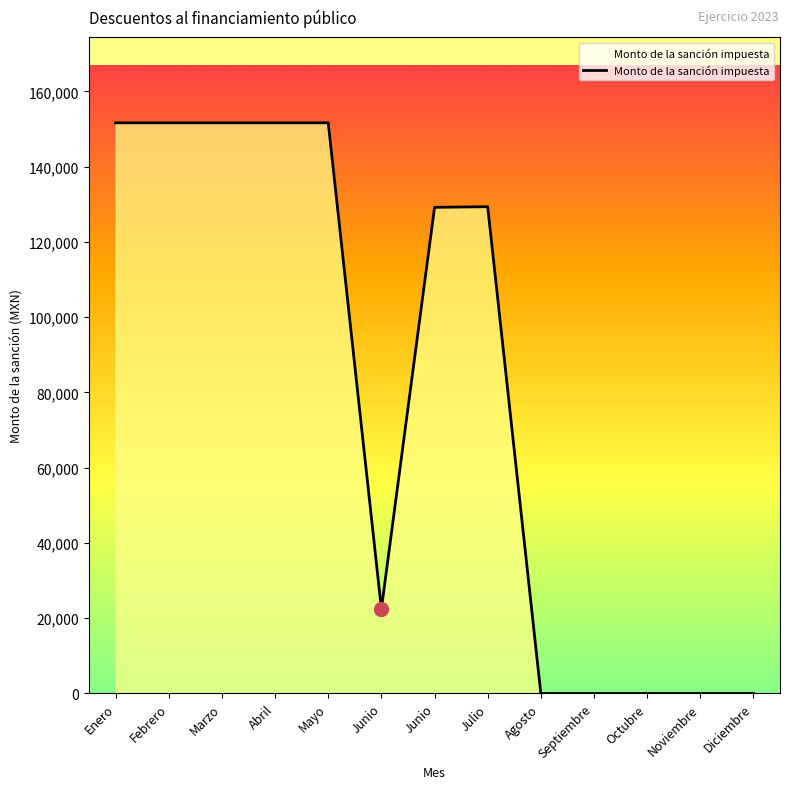

How many lines are shown in the chart?

1